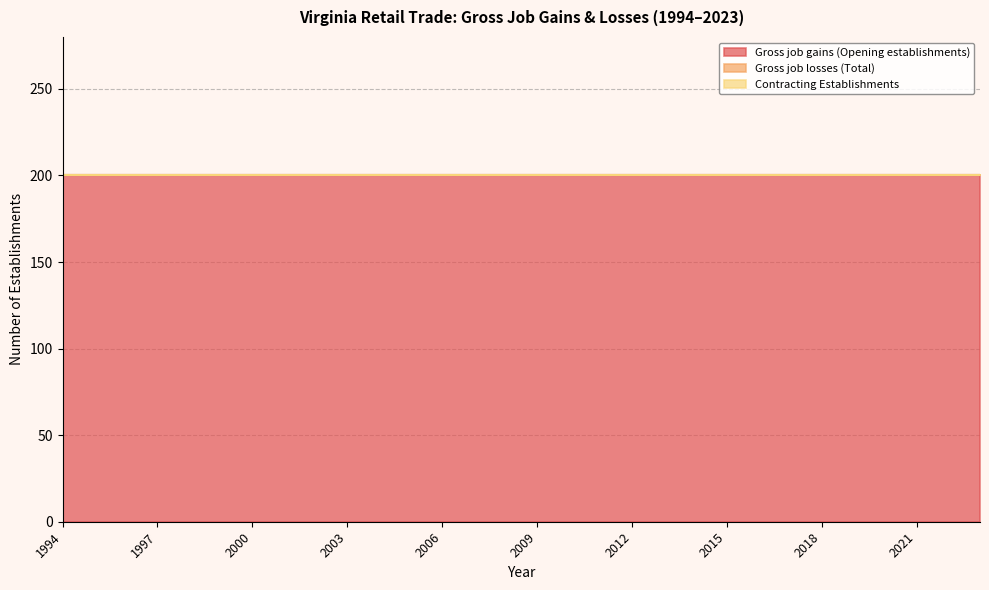

True or false: Gross job gains (Opening establishments) and Gross job losses (Total) intersect in this chart.

False